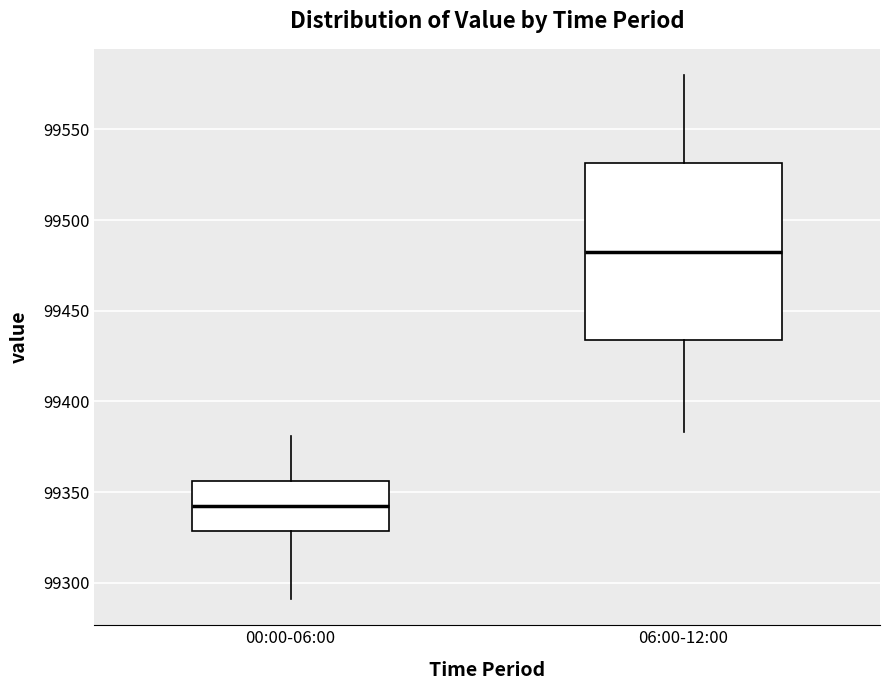

Reading left to right, transcribe this box plot: for each box, give where its median line is, the range the box spans, and where its two whiskers end, as read against the y-axis. The values are not printed on the chart, so give them approximately, as read against the axis.

00:00-06:00: median 99345, box 99330 to 99355, whiskers 99290 to 99380
06:00-12:00: median 99485, box 99435 to 99530, whiskers 99385 to 99580